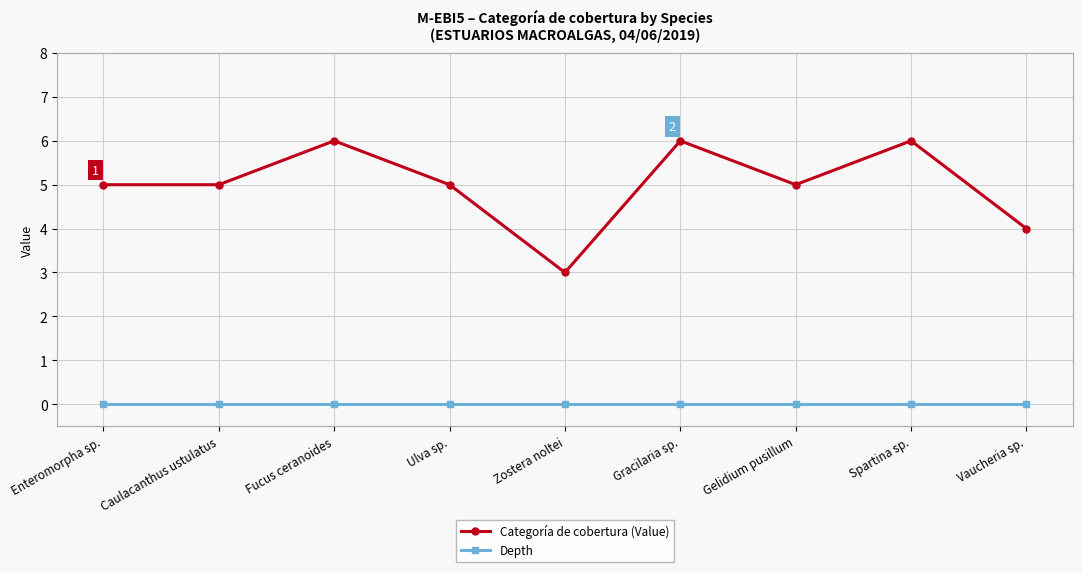

Which series has the widest spread of values?

Categoría de cobertura (Value)